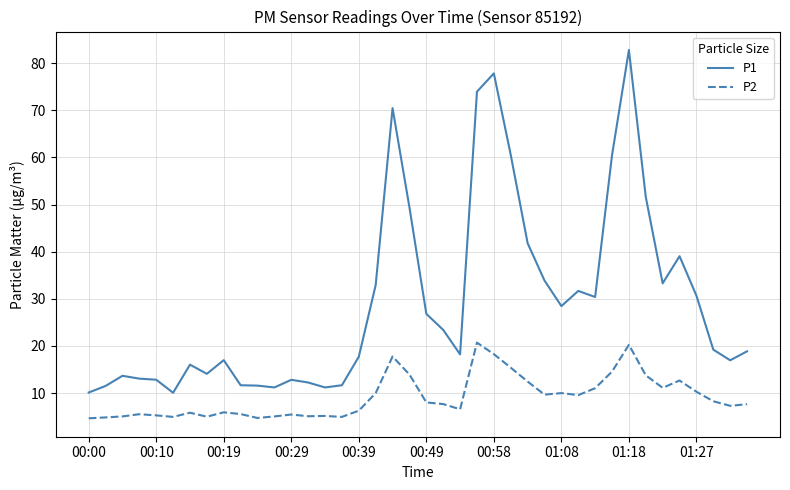

True or false: P1 and P2 intersect in this chart.

False